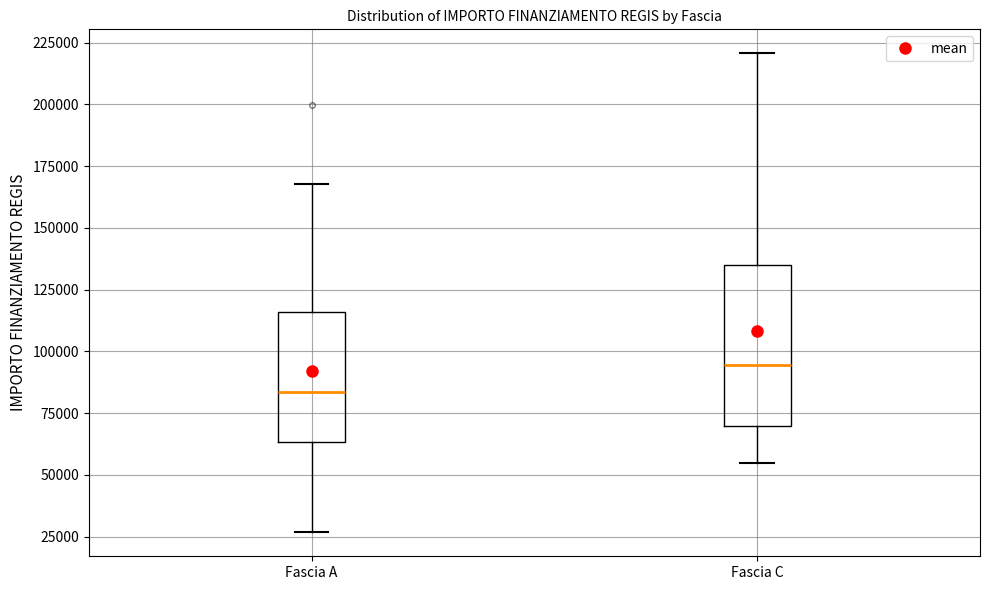

Reading left to right, read every box against the y-axis: the position of its median line, the range the box covers, and the ends of its whiskers. The values are not printed on the chart, so give them approximately, as read against the axis.

Fascia A: median 85000, box 65000 to 115000, whiskers 25000 to 170000
Fascia C: median 95000, box 70000 to 135000, whiskers 55000 to 220000